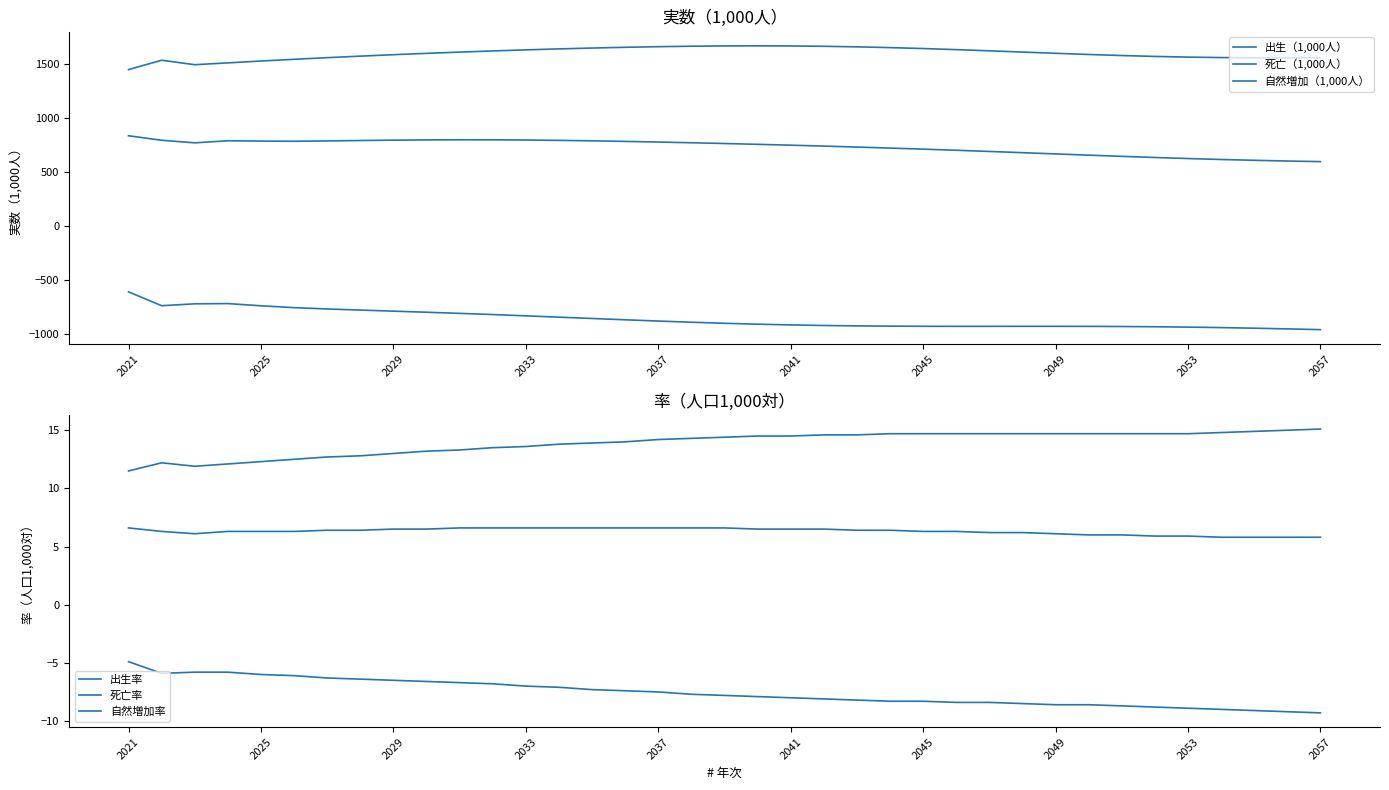

How many distinct data groups are displayed?

6